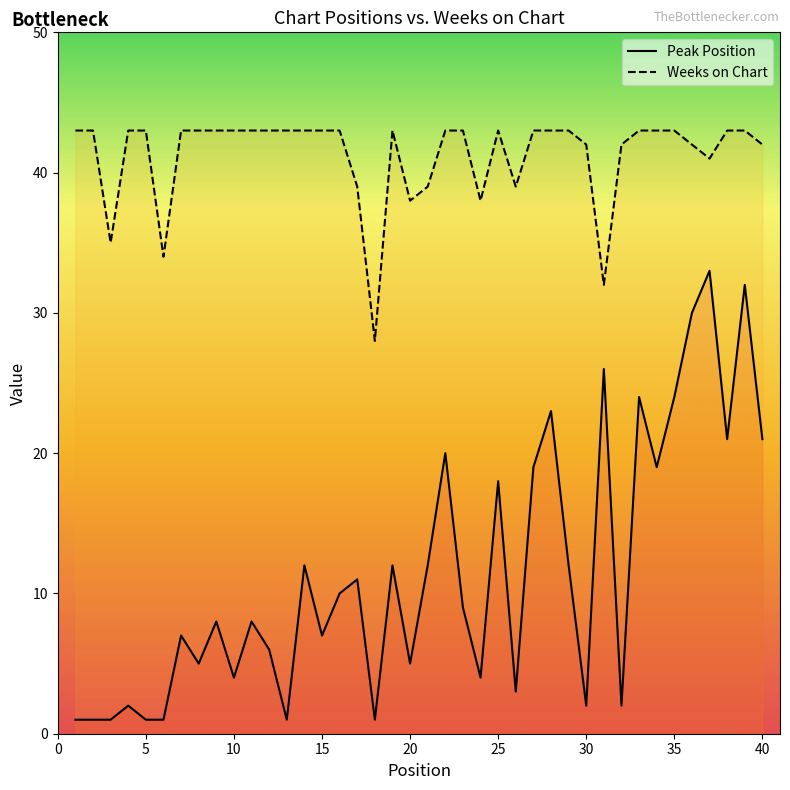

True or false: Peak Position and Weeks on Chart intersect in this chart.

False